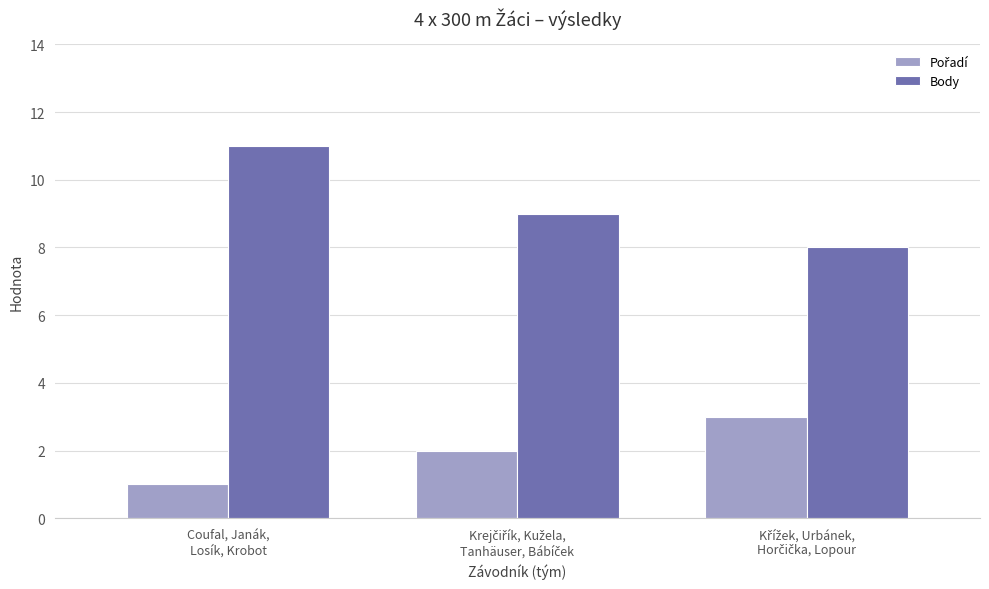

At which label does Body first exceed 9?

Coufal, Janák,
Losík, Krobot